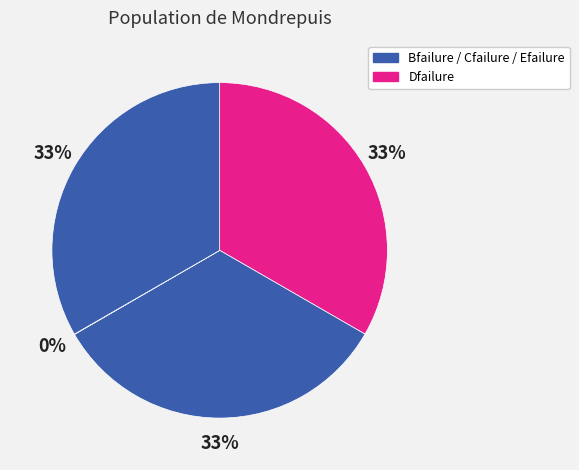

What is the largest slice in the pie chart?

Bfailure